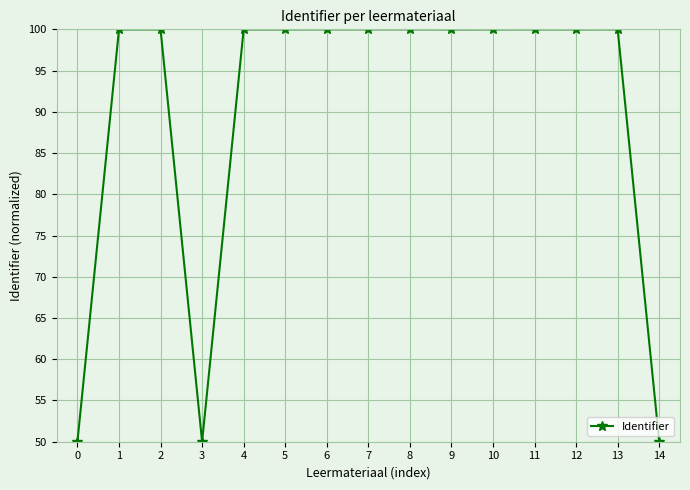

What is the difference between the maximum and minimum values?

50.0